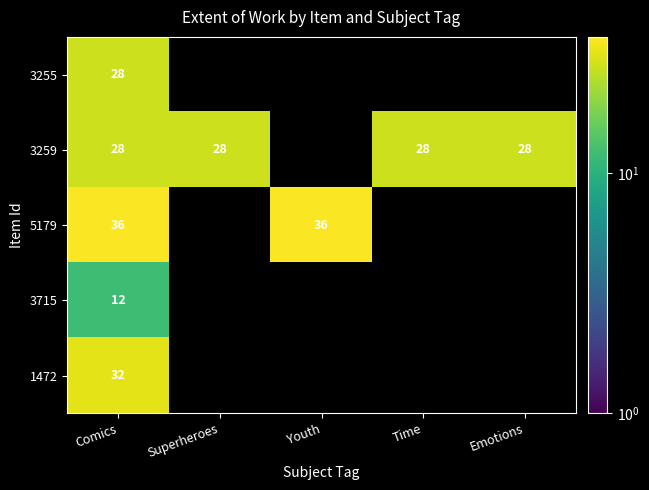

The 3255 series shows 0 at Superheroes. True or false?

True